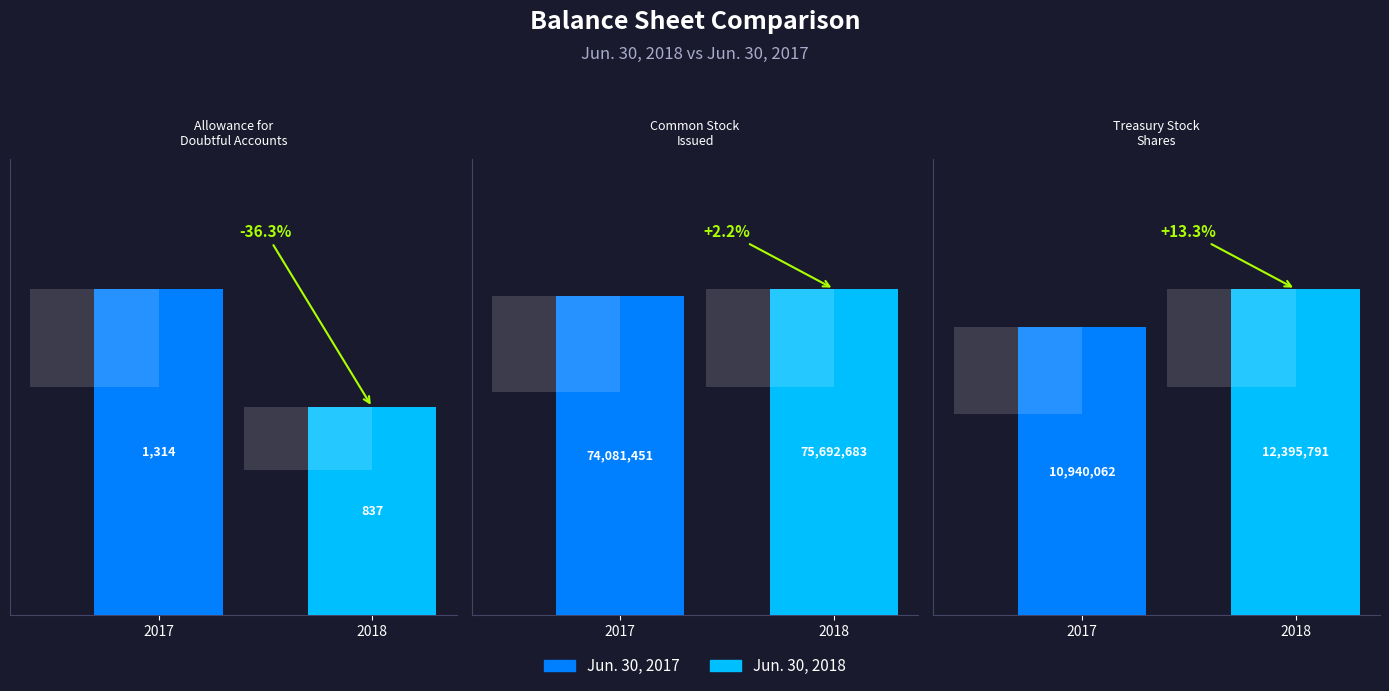

The Treasury Stock
Shares series shows 12395791 at 2018. True or false?

True